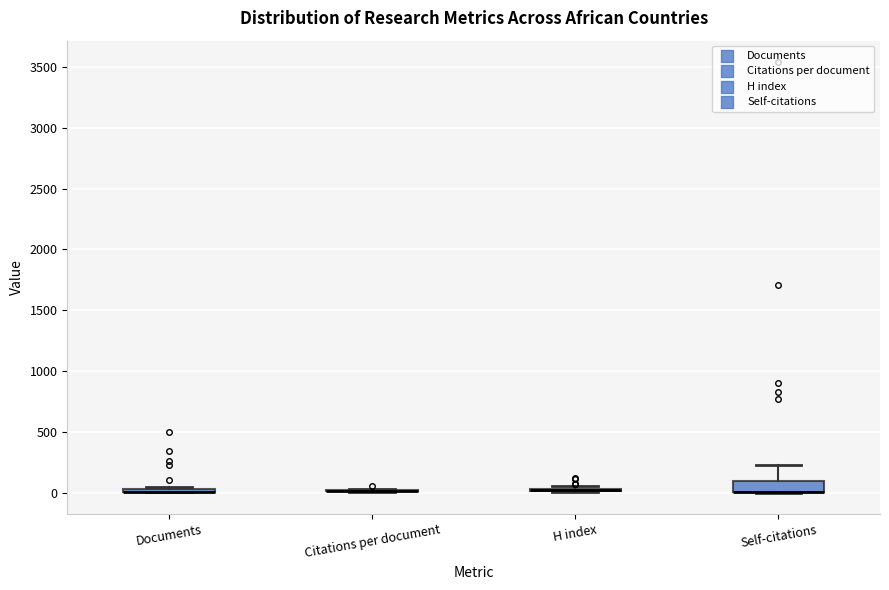

Which box is the tallest, from its lower edge to its upper edge?

Self-citations